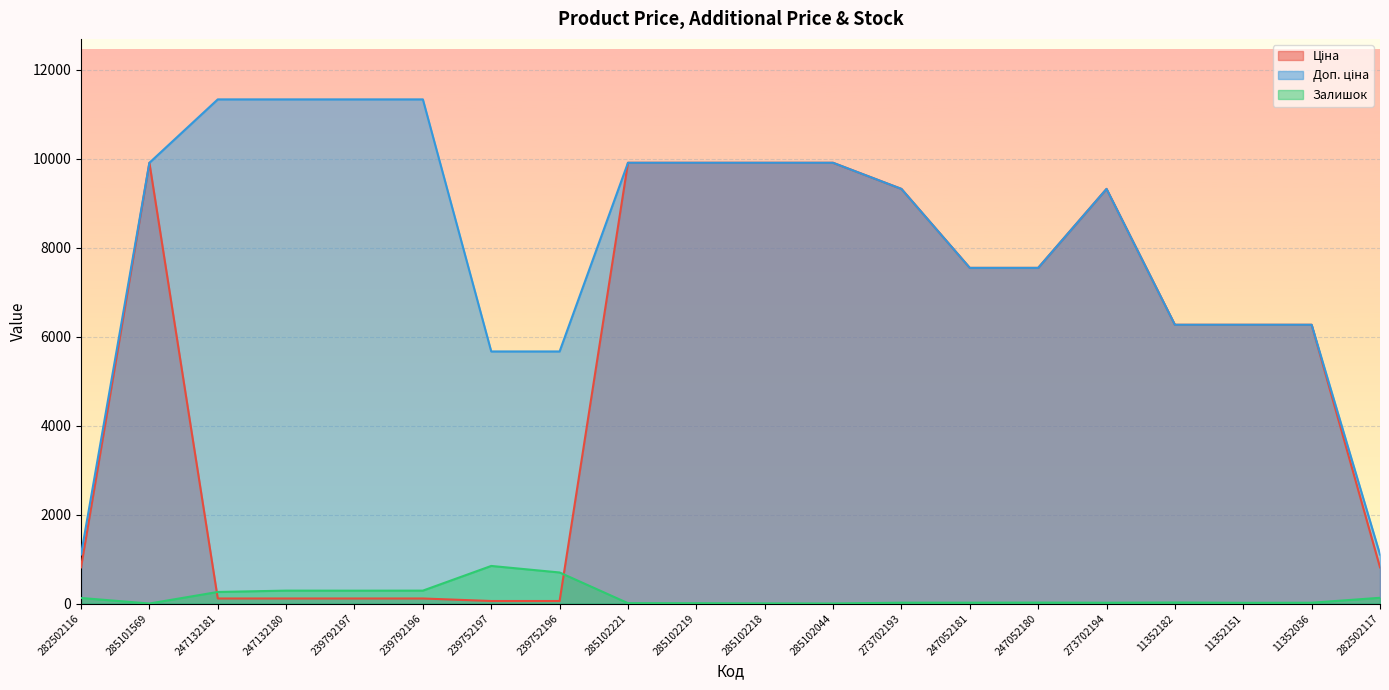

How many data points in Залишок are above 21?

9